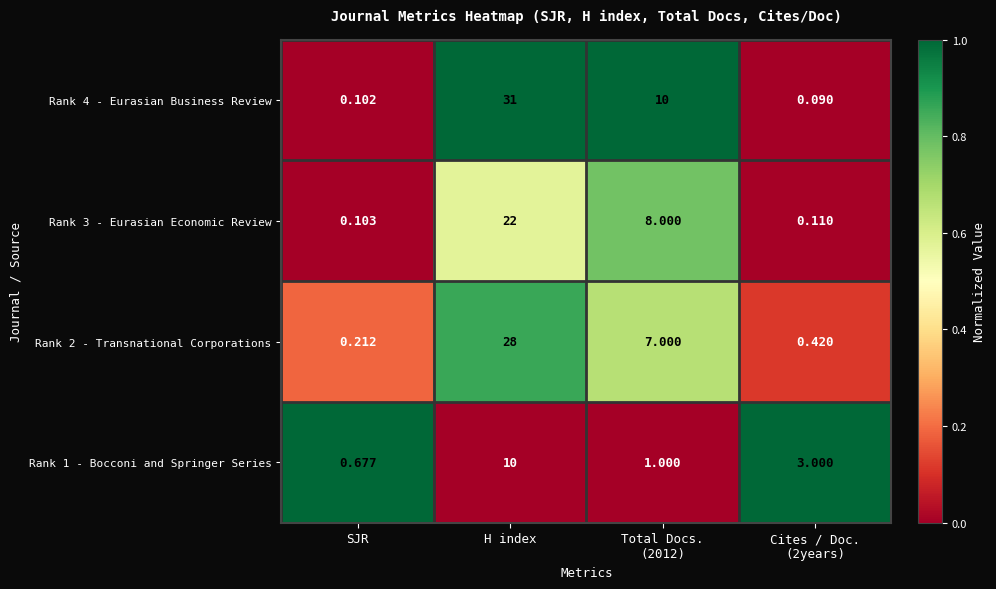

Is the value of Rank 2 - Transnational Corporations at SJR greater than the value of Rank 3 - Eurasian Economic Review at SJR?

Yes